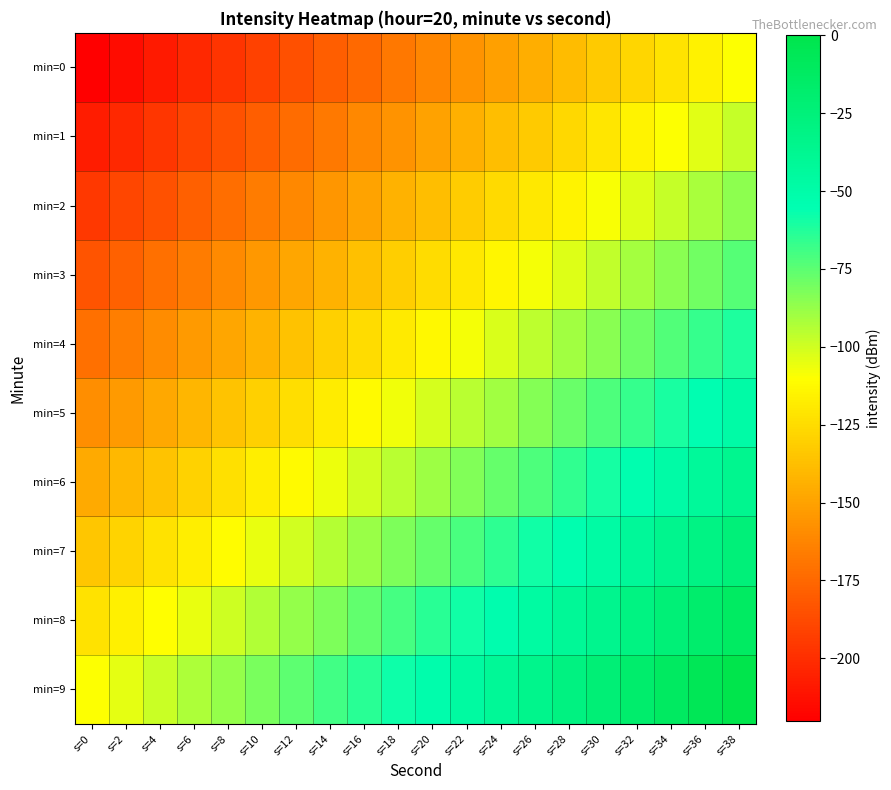

At s=26, list the series in order from smallest to largest.

min=0, min=1, min=2, min=3, min=4, min=5, min=6, min=7, min=8, min=9